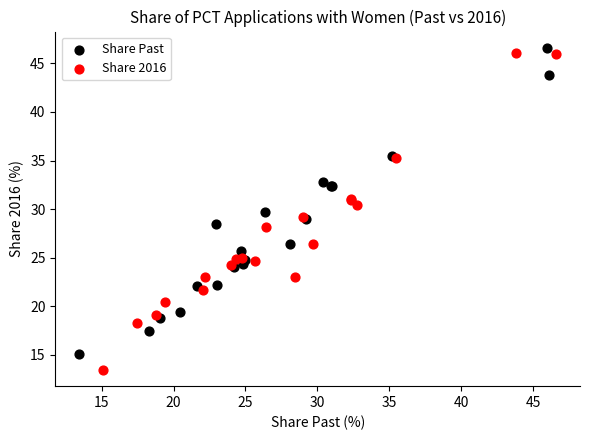

Which series reaches the minimum Y coordinate?

Share 2016